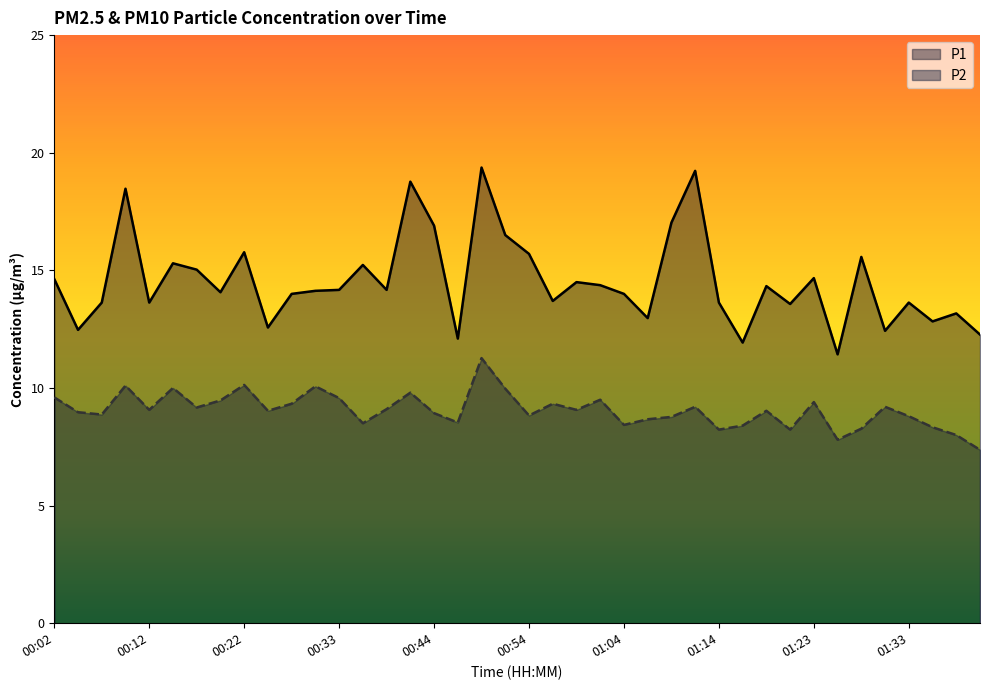

True or false: P1 and P2 cross at least once.

False